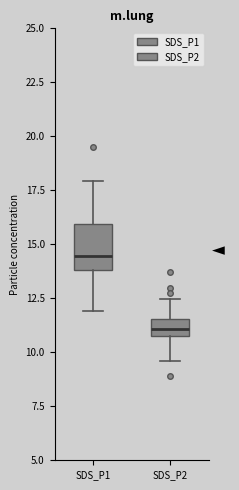

Reading left to right, transcribe this box plot: for each box, give where its median line is, the range the box spans, and where its two whiskers end, as read against the y-axis. The values are not printed on the chart, so give them approximately, as read against the axis.

SDS_P1: median 14.5, box 14.0 to 16.0, whiskers 12.0 to 18.0
SDS_P2: median 11.0 (inside the box), box 11.0 to 11.5, whiskers 9.5 to 12.5